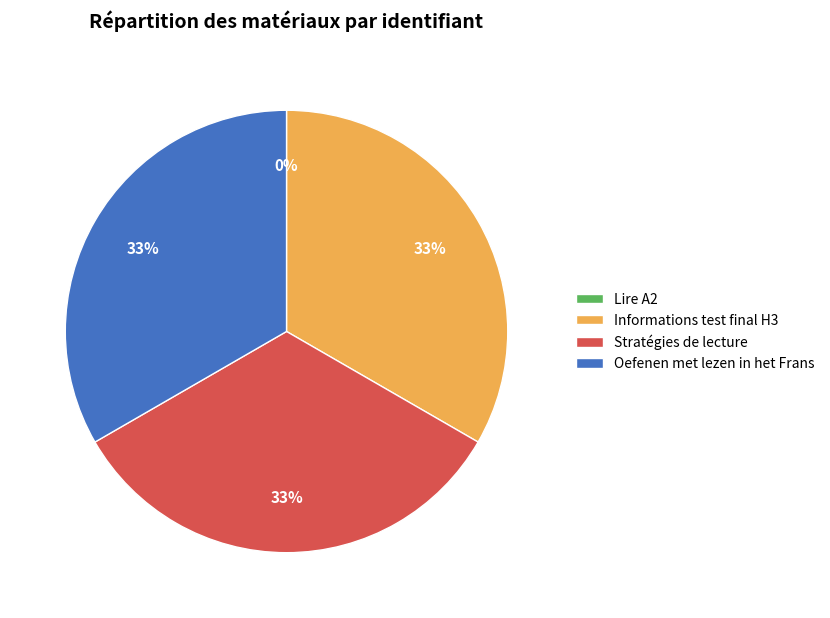

Combined, do Stratégies de lecture and Oefenen met lezen in het Frans account for over 50%?

Yes